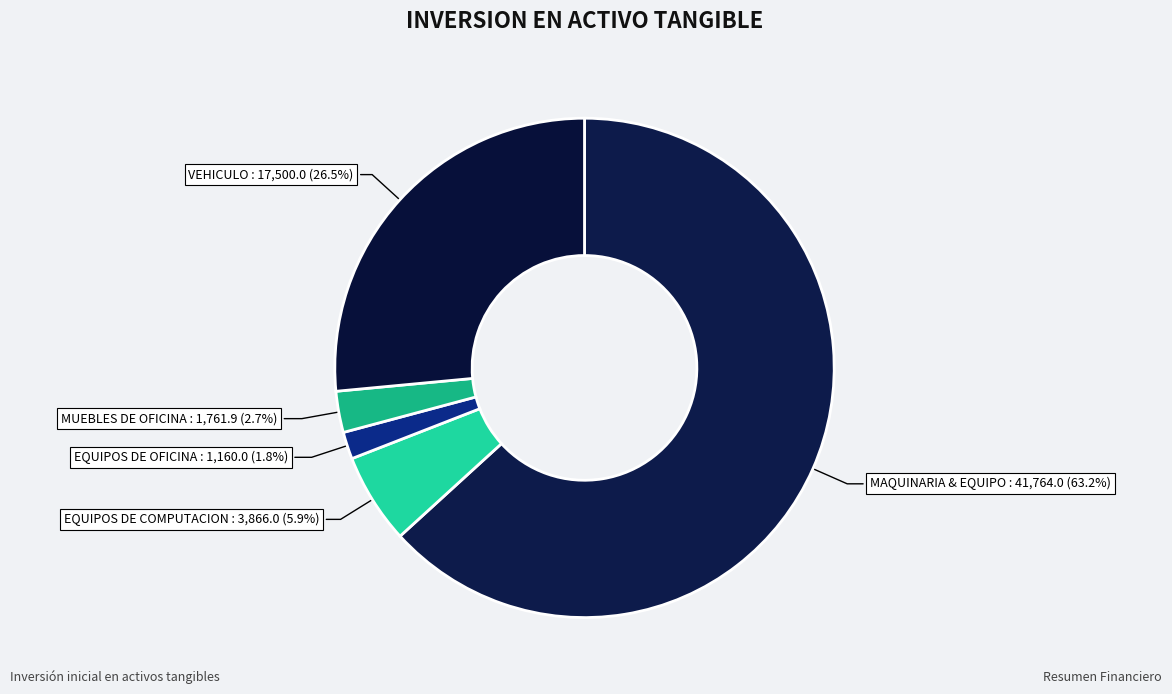

Rank the categories by value from lowest to highest.

EQUIPOS DE OFICINA, MUEBLES DE OFICINA, EQUIPOS DE COMPUTACION, VEHICULO, MAQUINARIA & EQUIPO